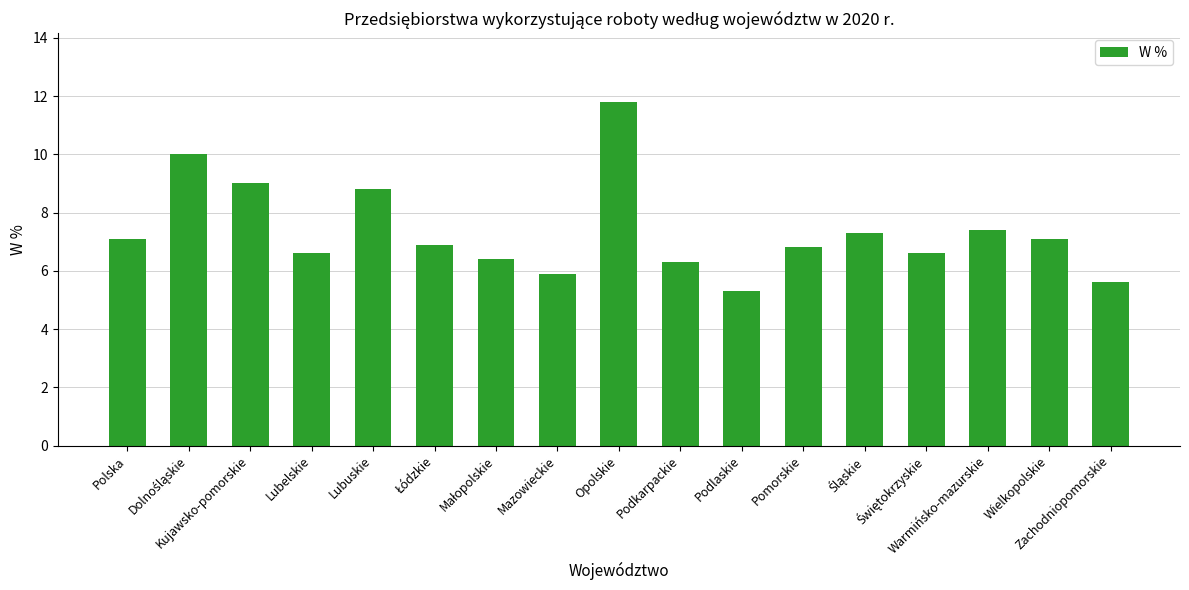

What is the sum of the values at Warmińsko-mazurskie and Mazowieckie?

13.3